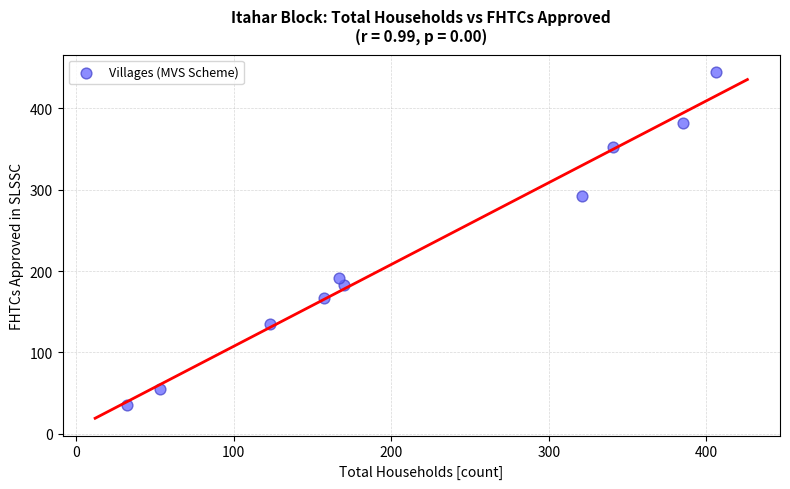

What is the range of Y values (max minus min)?

410